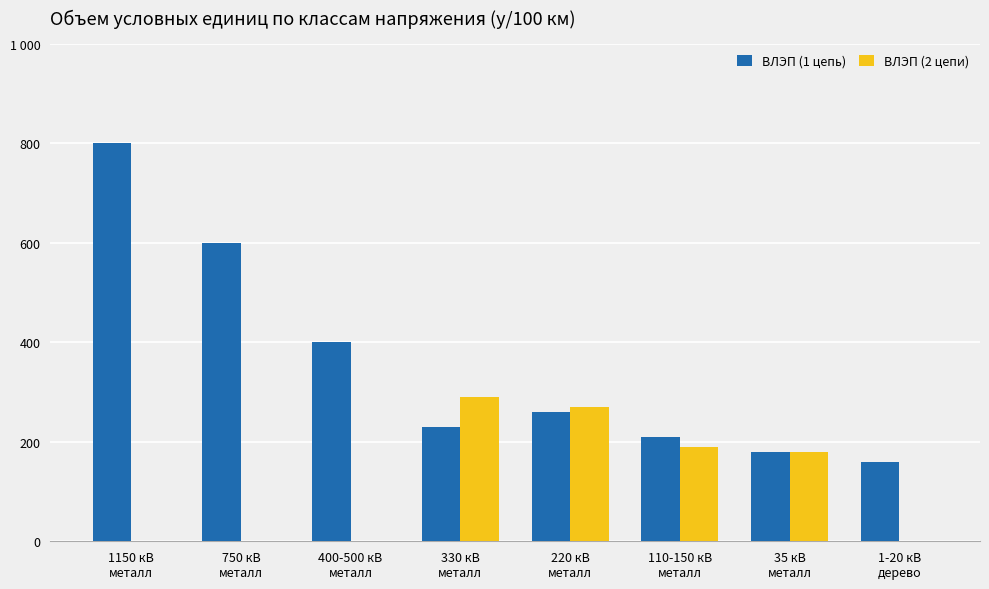

What are all the series names shown in the legend?

ВЛЭП (1 цепь), ВЛЭП (2 цепи)